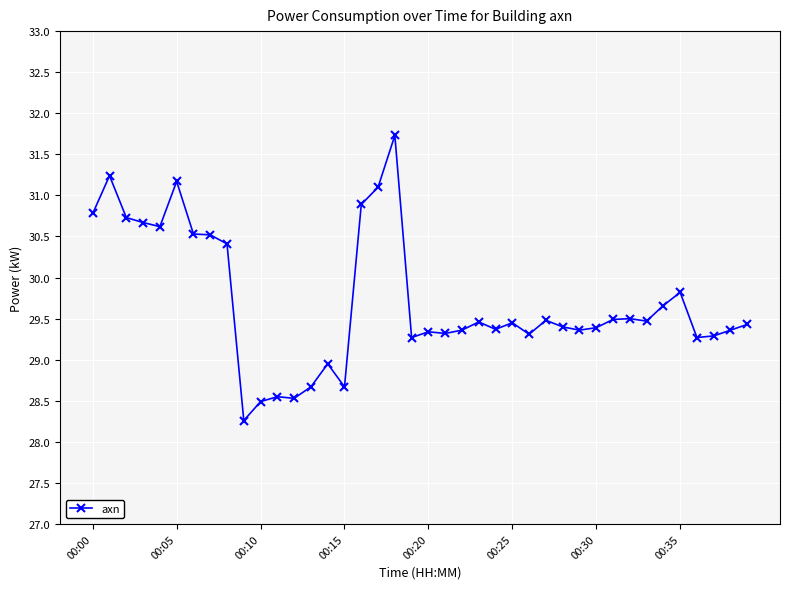

What is the minimum value shown in the chart?

28.3